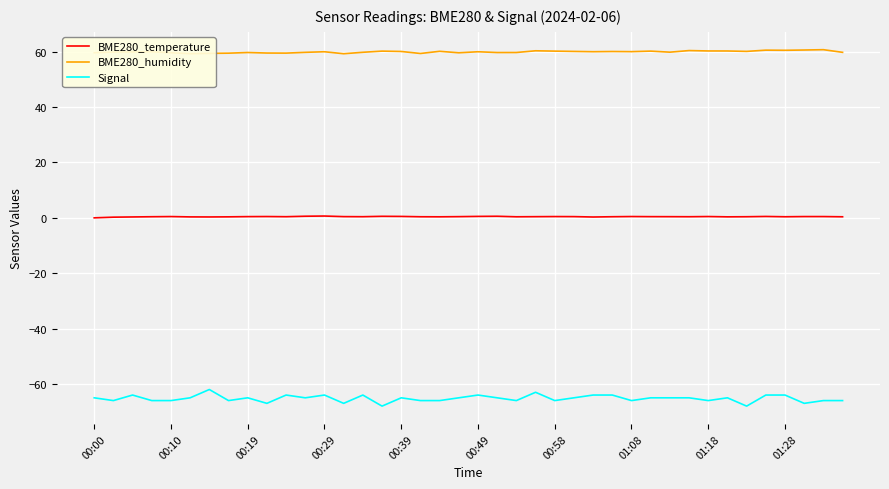

Which series has the largest range (max minus min)?

Signal